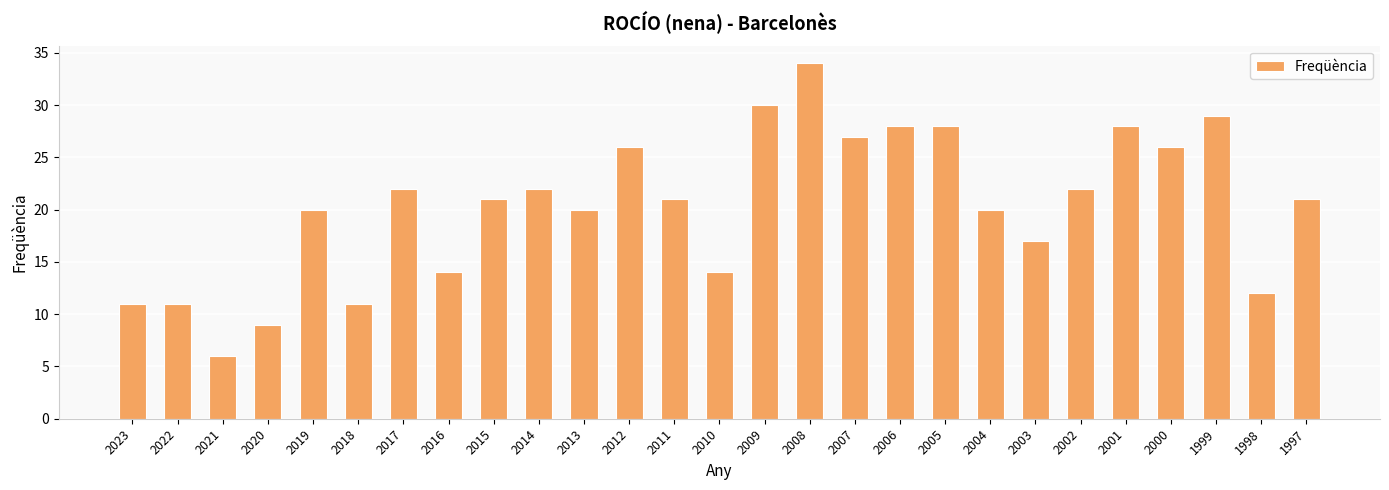

Which has a higher value, 2017 or 2003?

2017